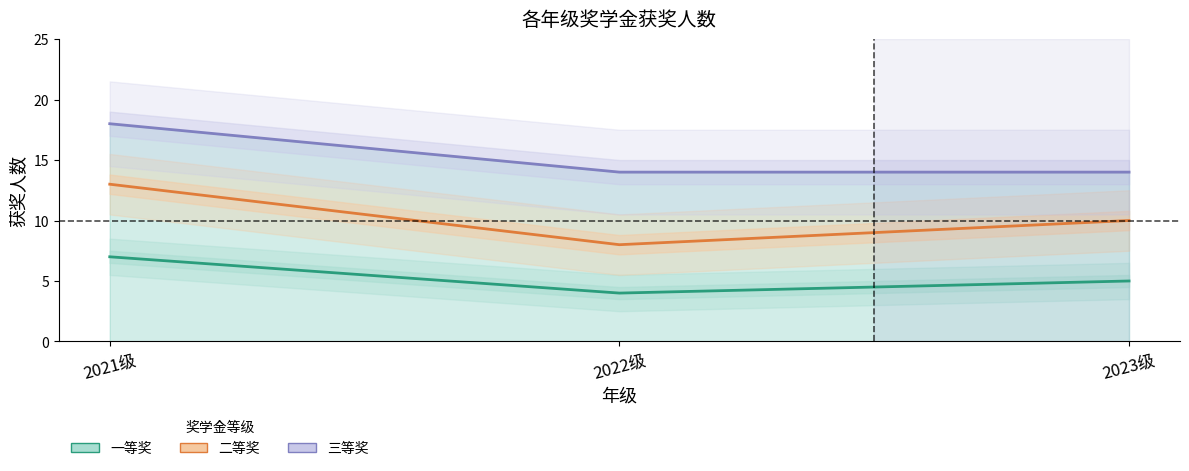

What is the approximate value of 二等奖 at 2022级?

8